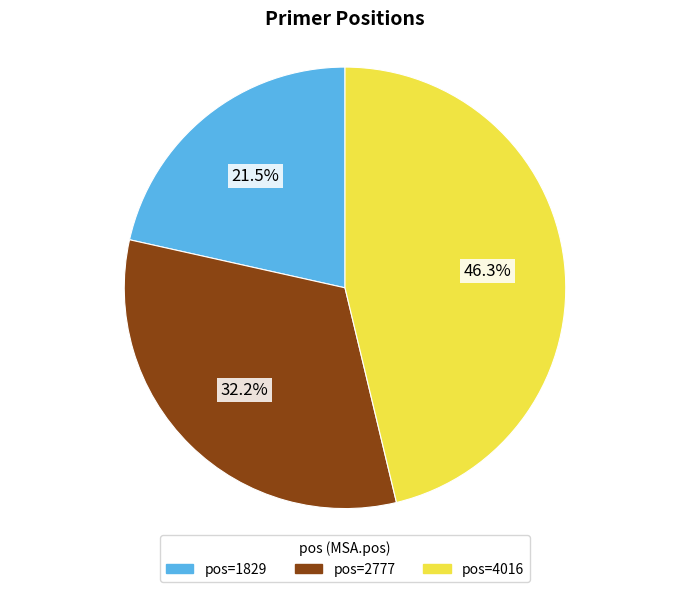

Is there any slice that represents more than half of the pie?

No